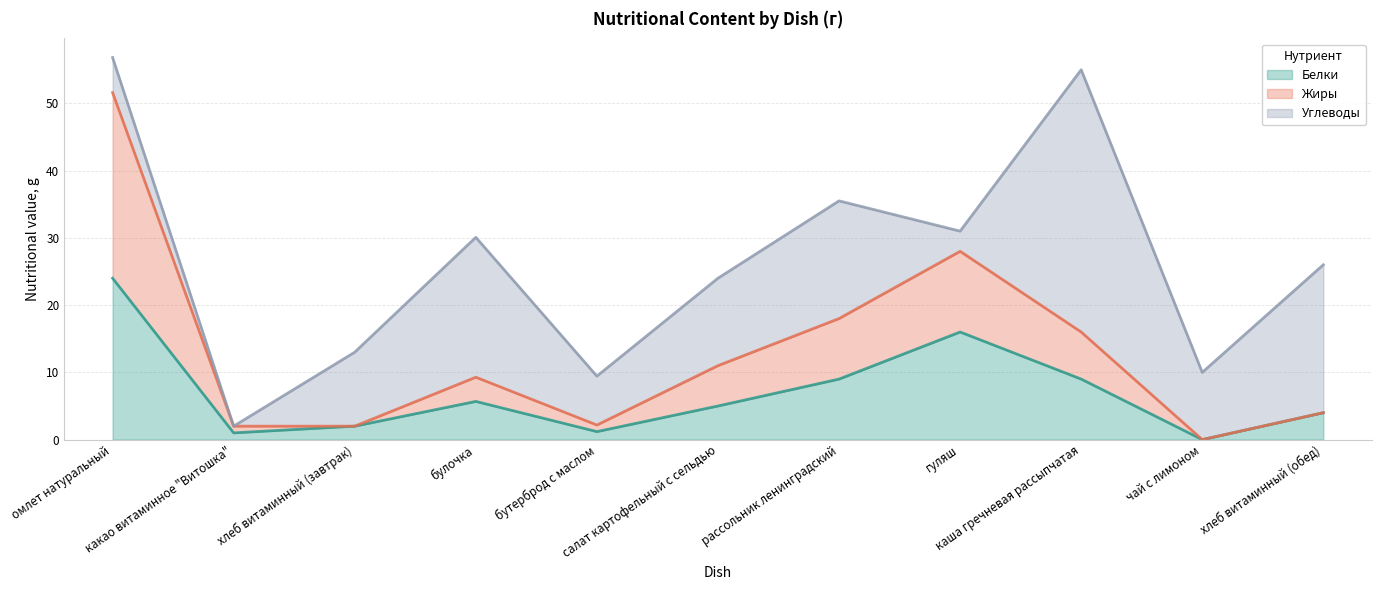

Is the value of Жиры at какао витаминное "Витошка" greater than the value of Белки at хлеб витаминный (обед)?

No